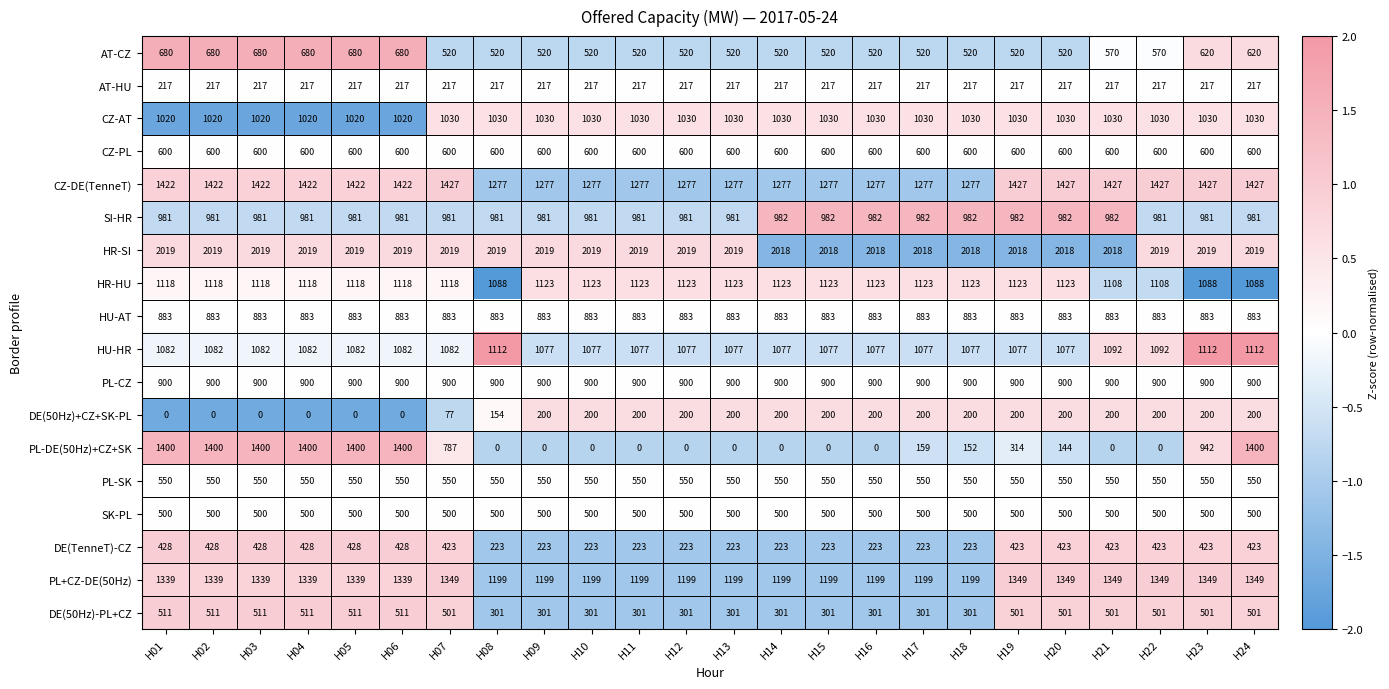

Which series changed the most between H09 and H19?

PL-DE(50Hz)+CZ+SK